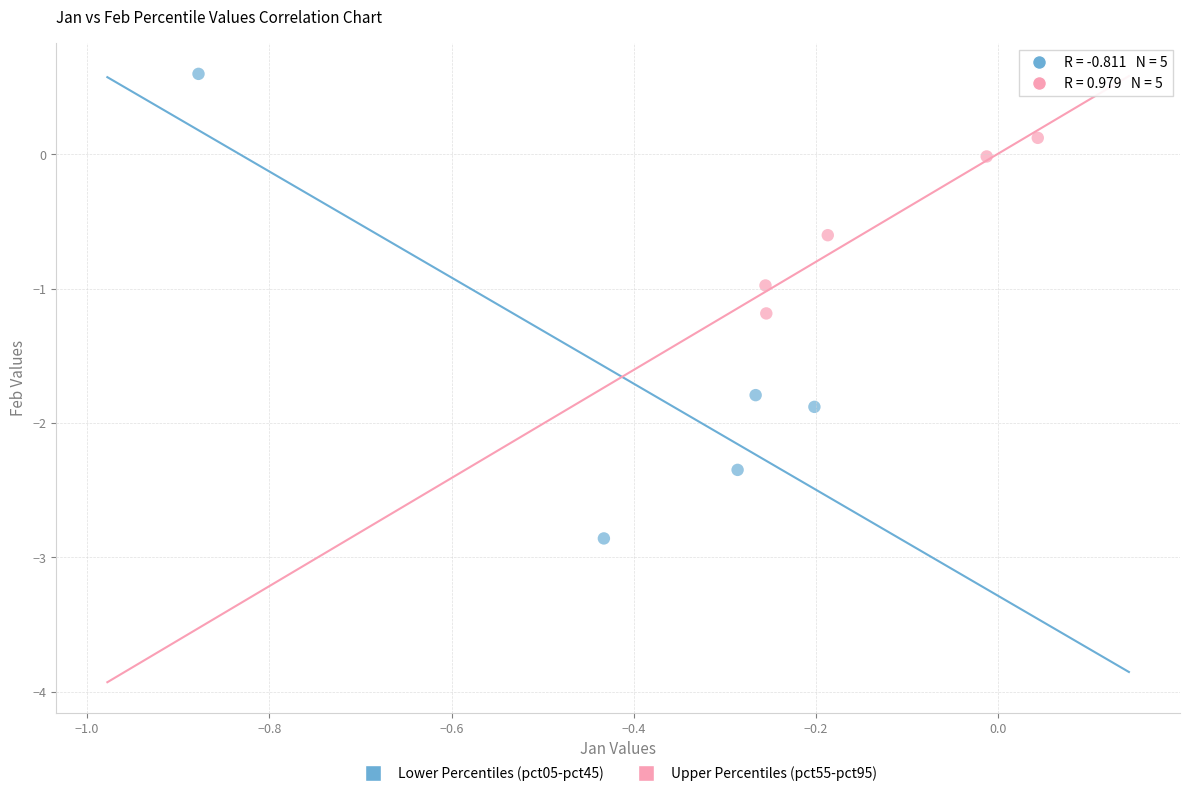

Which series reaches the maximum Y coordinate?

Lower Percentiles (pct05-pct45)